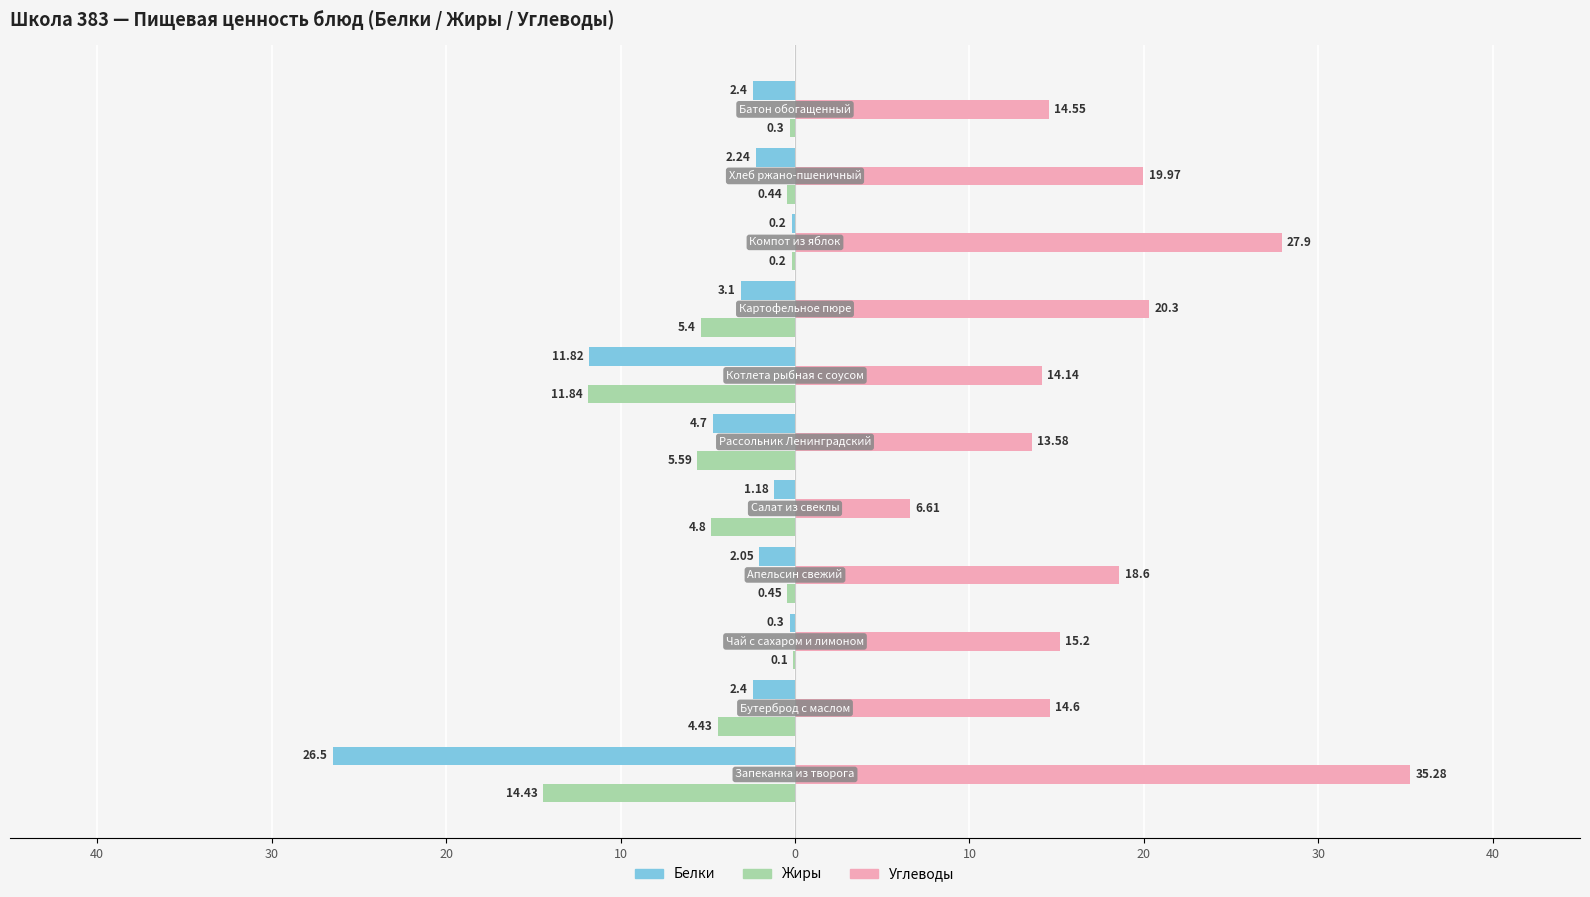

What are all the series names shown in the legend?

Белки, Жиры, Углеводы